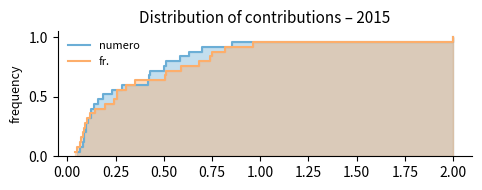

Is the value of fr. at 1.50 greater than the value of numero at 0.75?

Yes